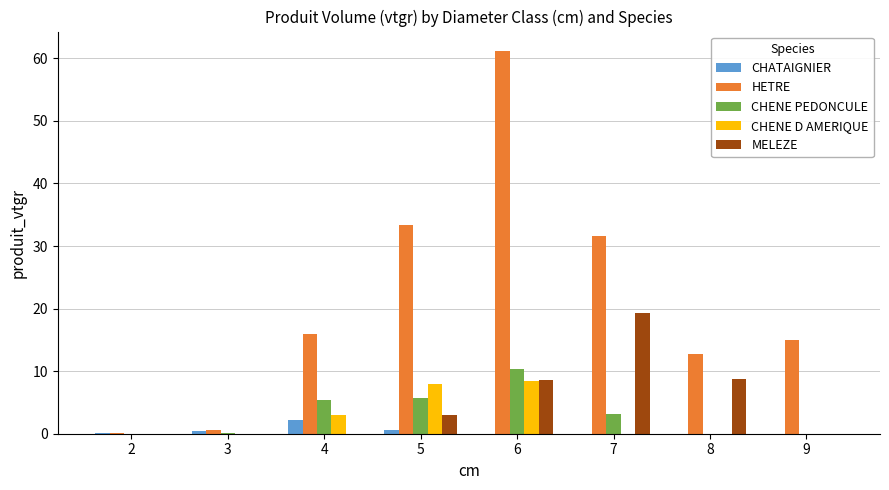

What is the sum of all HETRE values?

170.5